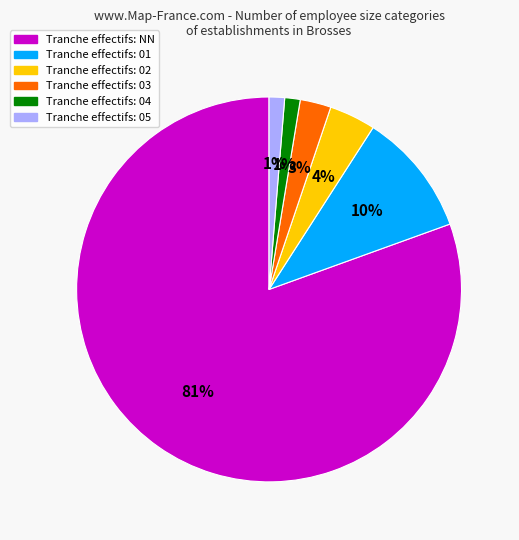

To the nearest percent, what is the average slice percentage?

17%